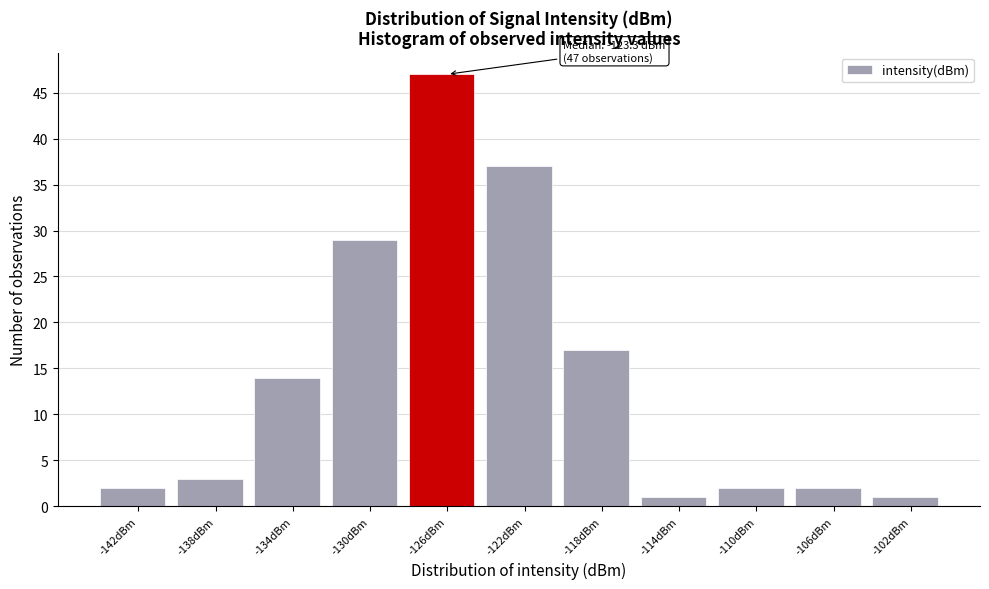

Reading left to right, extract all data points from this chart.

2	3	14	29	47	37	17	1	2	2	1